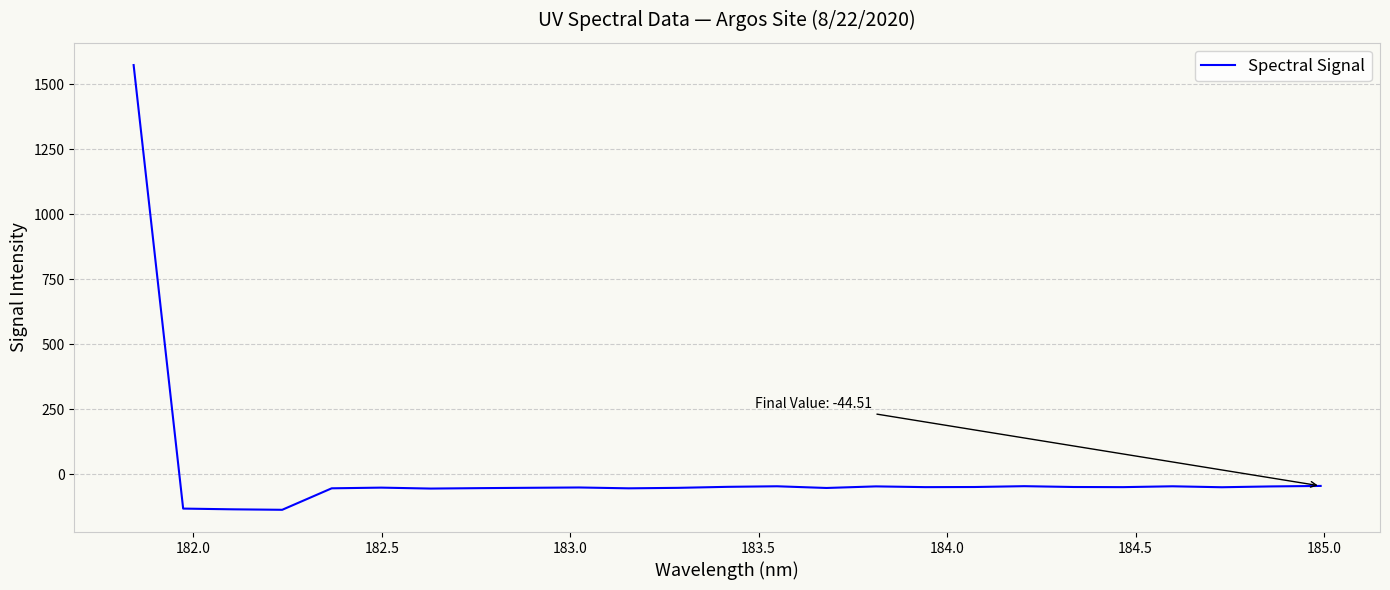

What is the minimum value shown in the chart?

-136.2